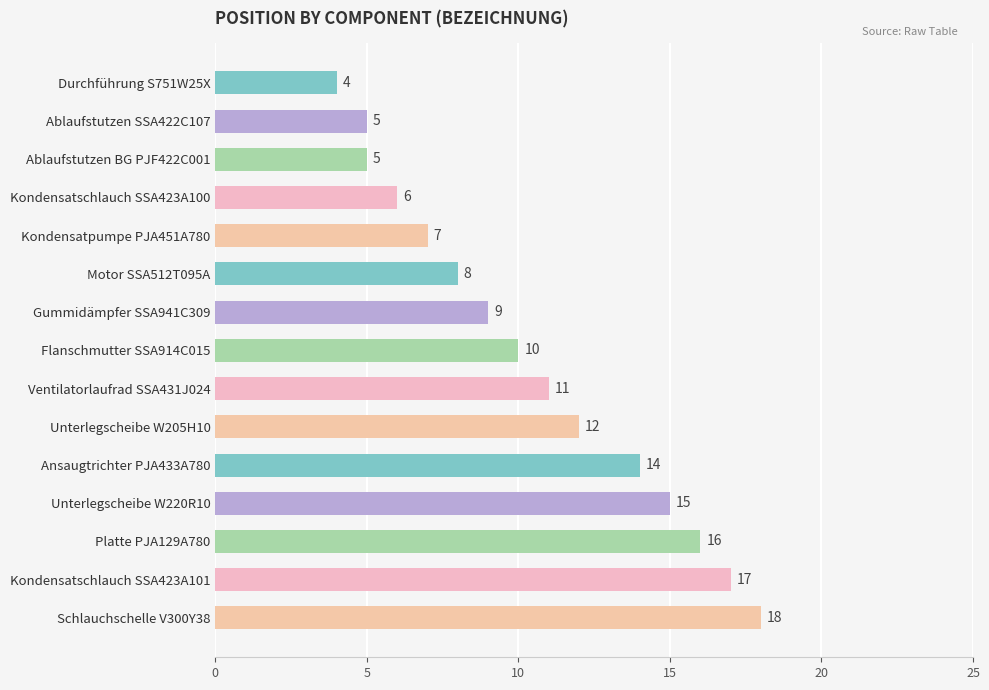

What is the sum of all values?

157